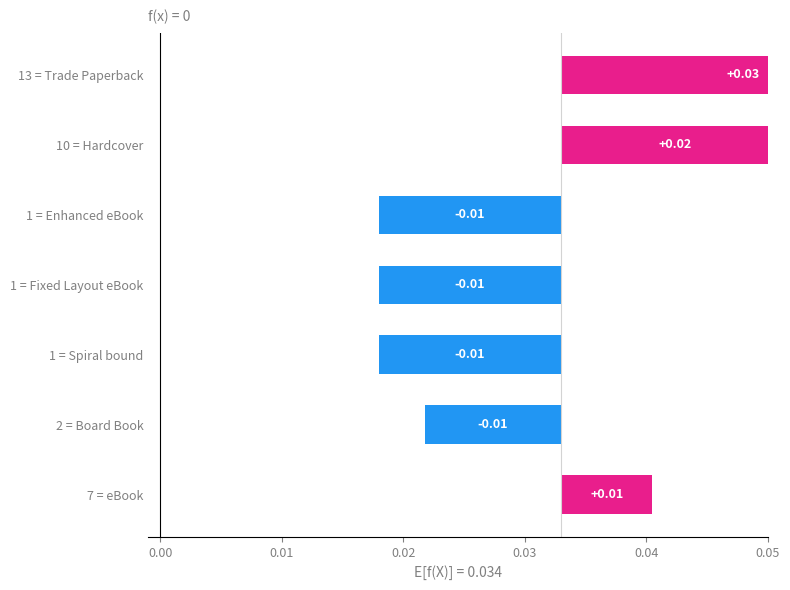

Does the chart contain stacked bars?

No